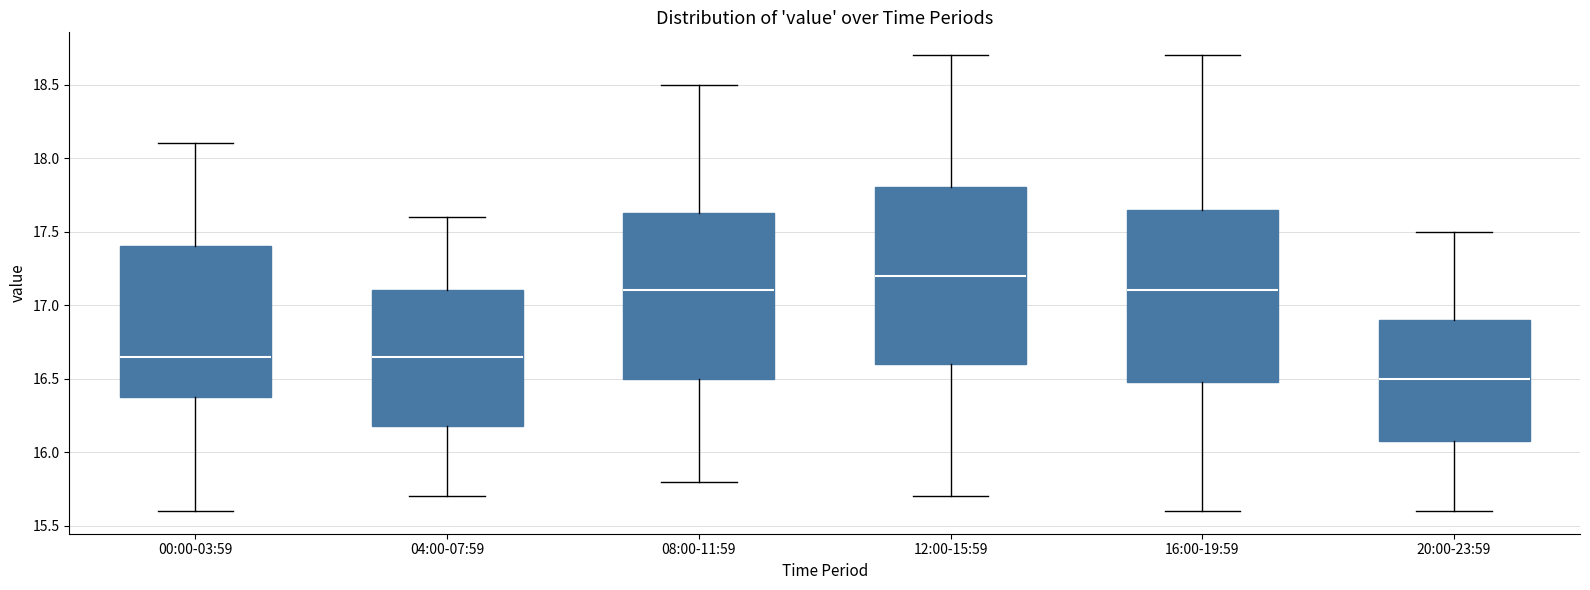

Where is the upper edge of the box for 00:00-03:59 on the y-axis? The values are not printed on the chart, so give them approximately, as read against the axis.

17.40